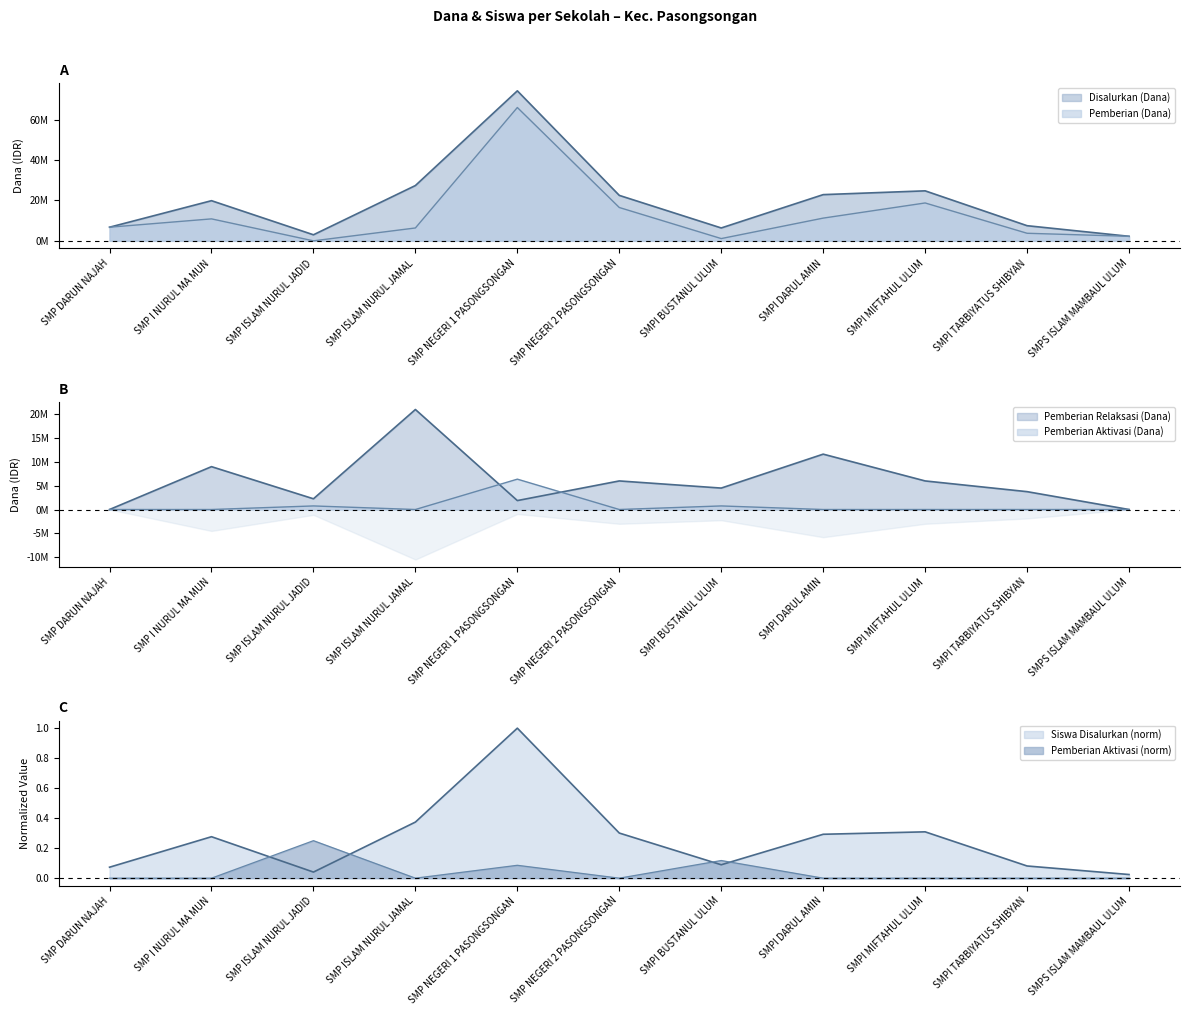

True or false: Disalurkan (Dana) and Pemberian Relaksasi (Dana) intersect in this chart.

False